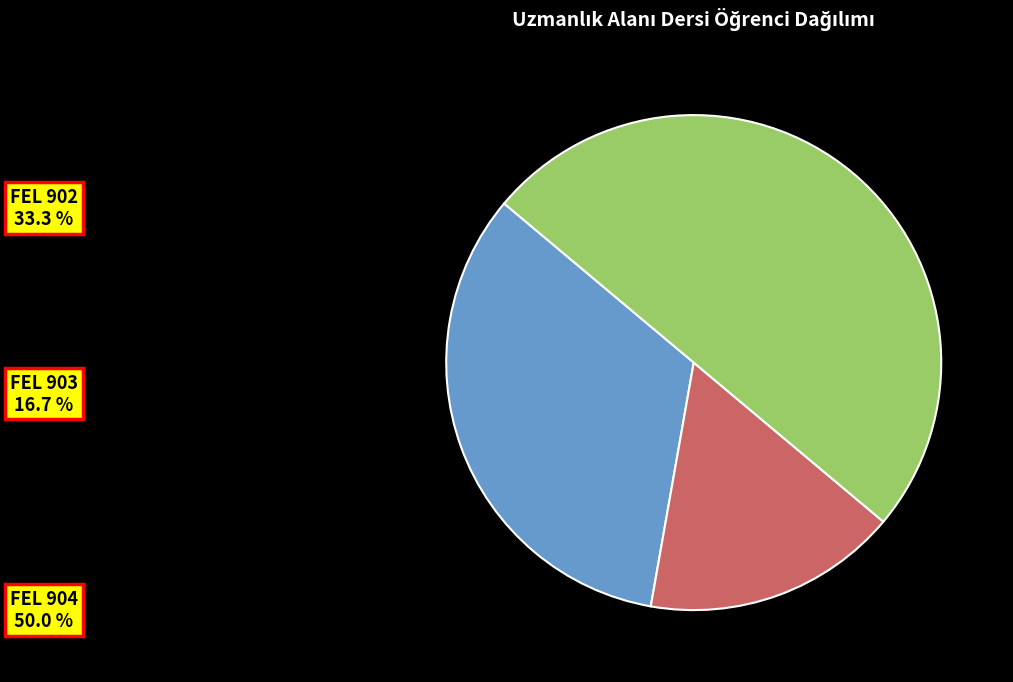

Which category has the biggest portion of the pie?

FEL 904